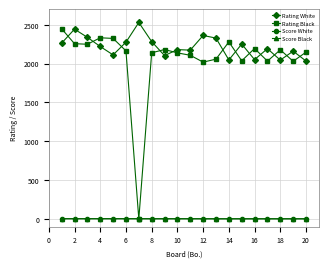

What is the maximum value shown in the chart?

2528.0